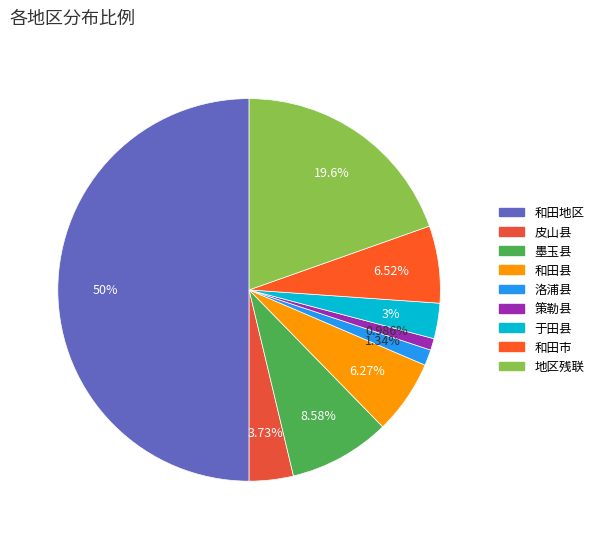

Which slice is the largest?

和田地区